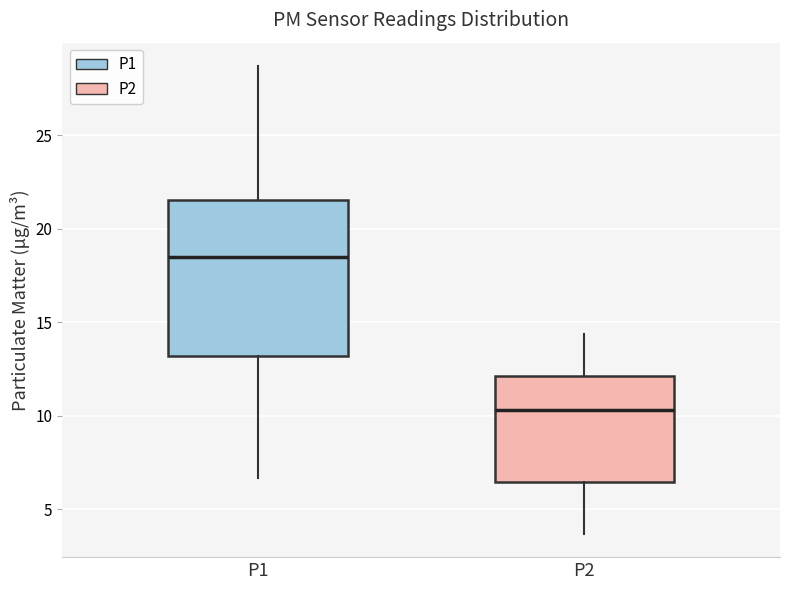

Reading left to right, transcribe this box plot: for each box, give where its median line is, the range the box spans, and where its two whiskers end, as read against the y-axis. The values are not printed on the chart, so give them approximately, as read against the axis.

P1: median 18.5, box 13.0 to 21.5, whiskers 6.5 to 28.5
P2: median 10.5, box 6.5 to 12.0, whiskers 3.5 to 14.5